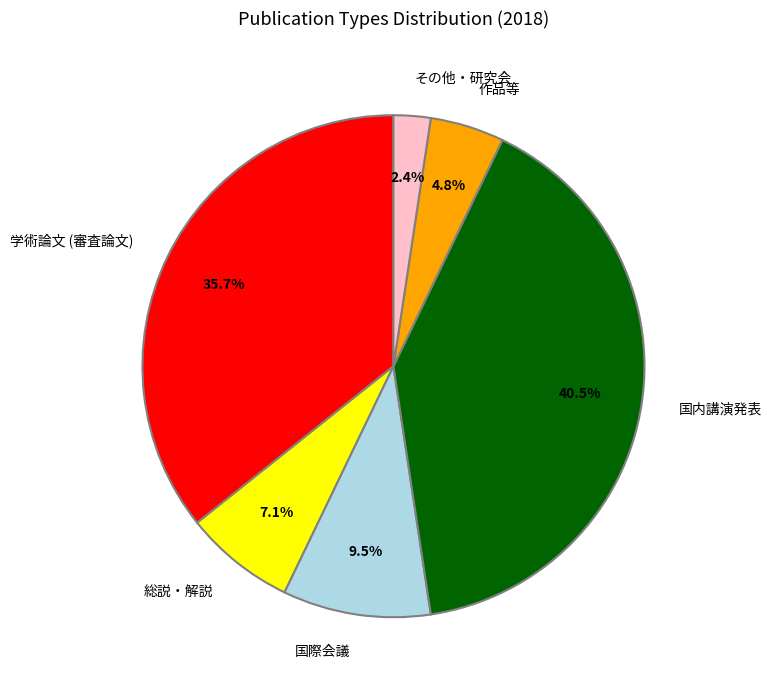

True or false: その他・研究会 accounts for 2% of the total.

True